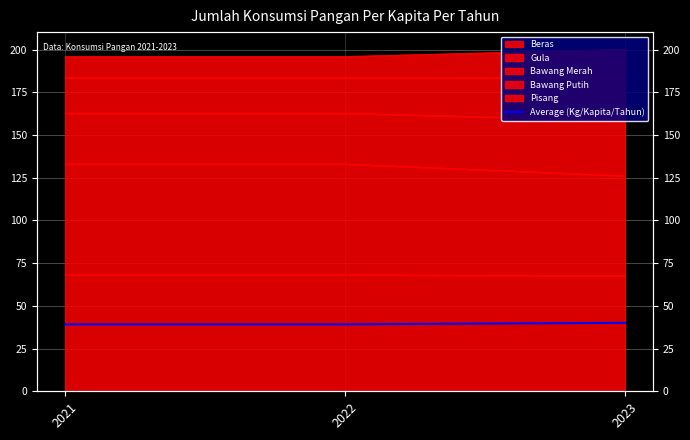

The chart shows a value of 12.5 at 2021. True or false?

False